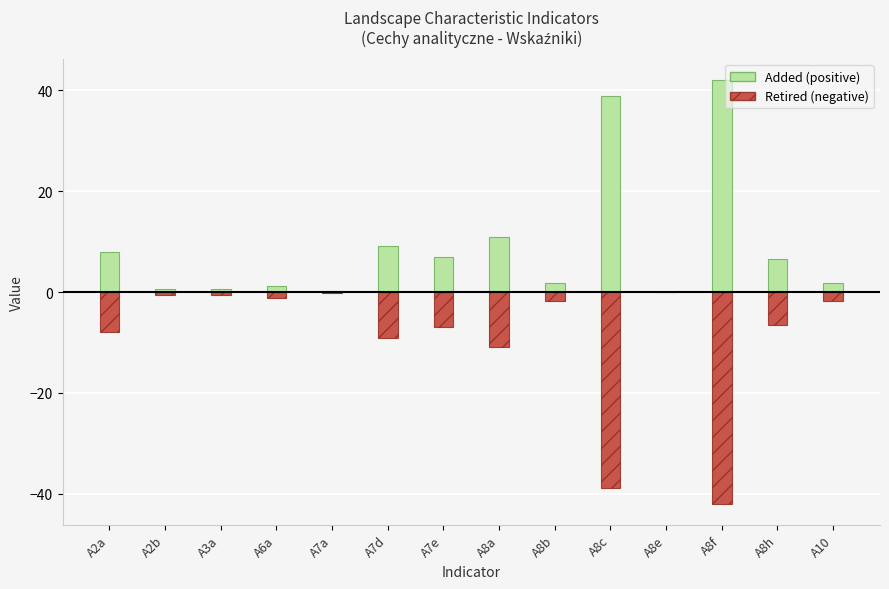

How many data points in Retired (negative) are less than -1?

10